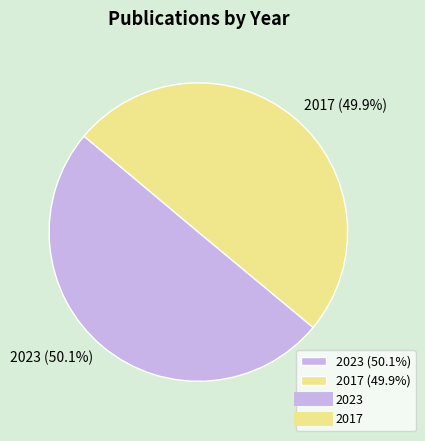

Does any single category account for the majority?

Yes